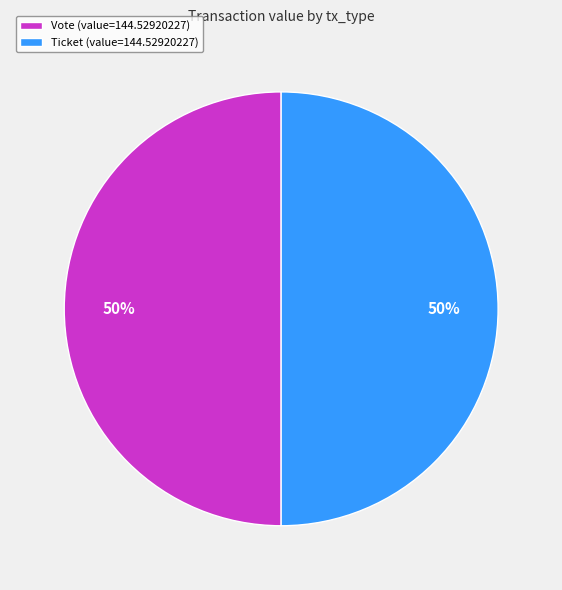

How many slices are in this pie chart?

2